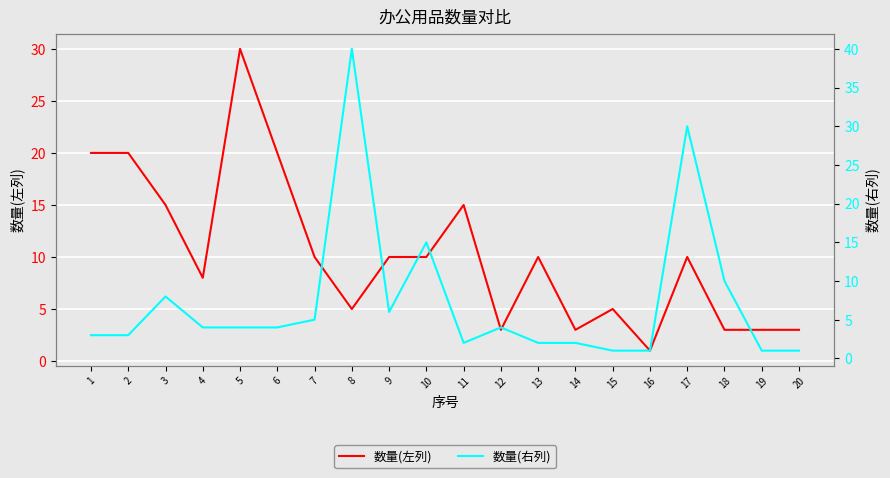

At which category does the chart reach its minimum across all series?

16